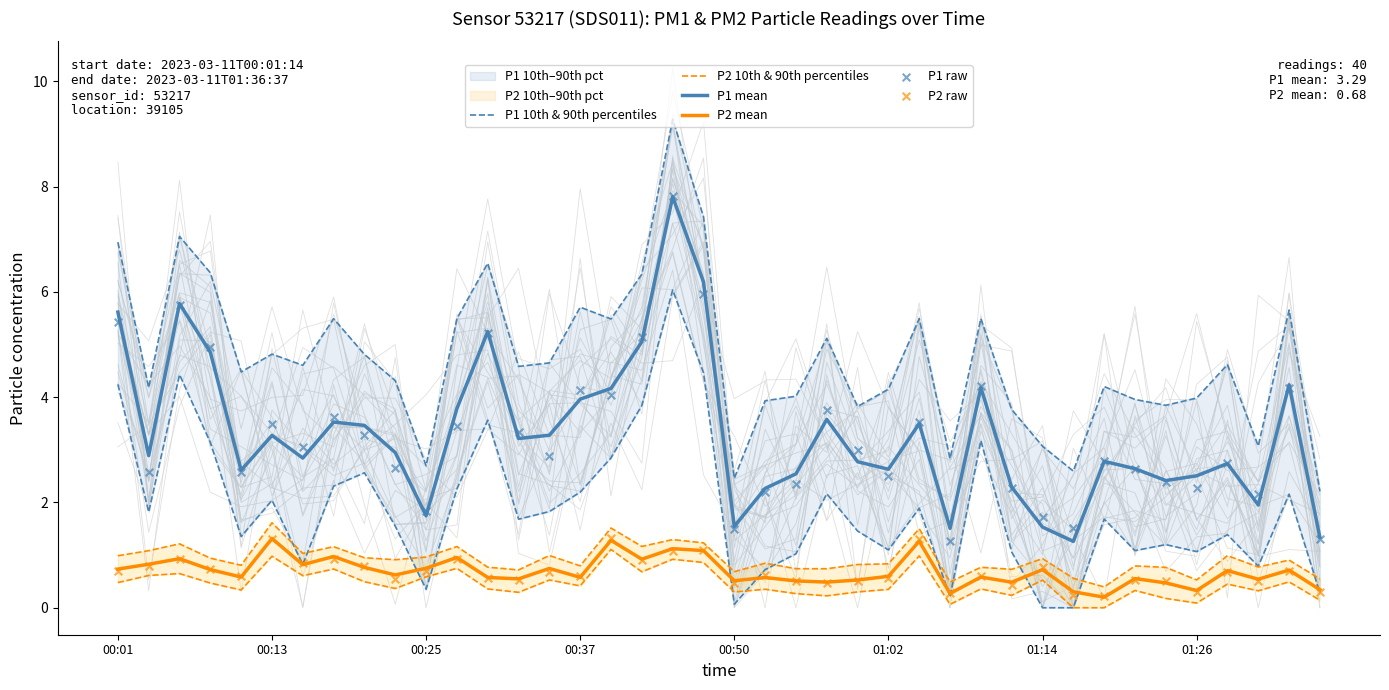

Is the value of P1 raw at 27 greater than the value of P2 raw at 33?

Yes